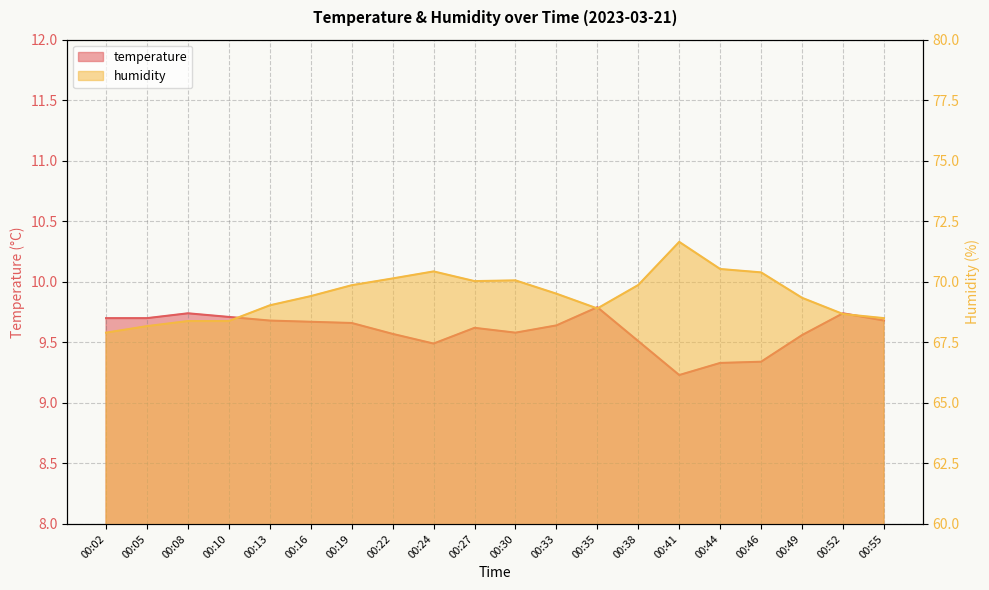

What are all the series names shown in the legend?

temperature, humidity